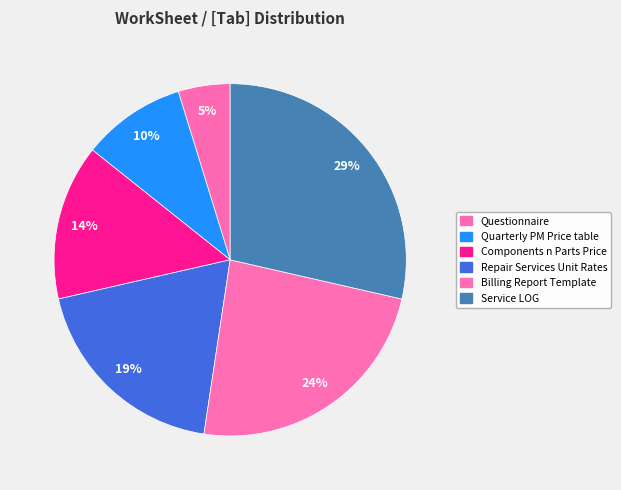

Count the number of slices in the pie.

6